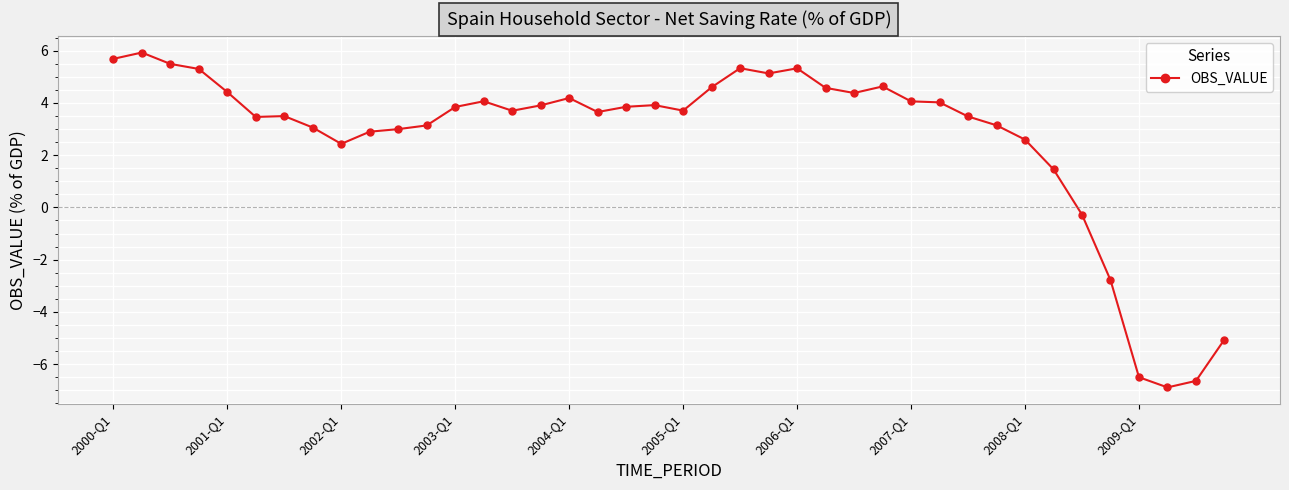

What is the value of the 15th point from the left?

3.7